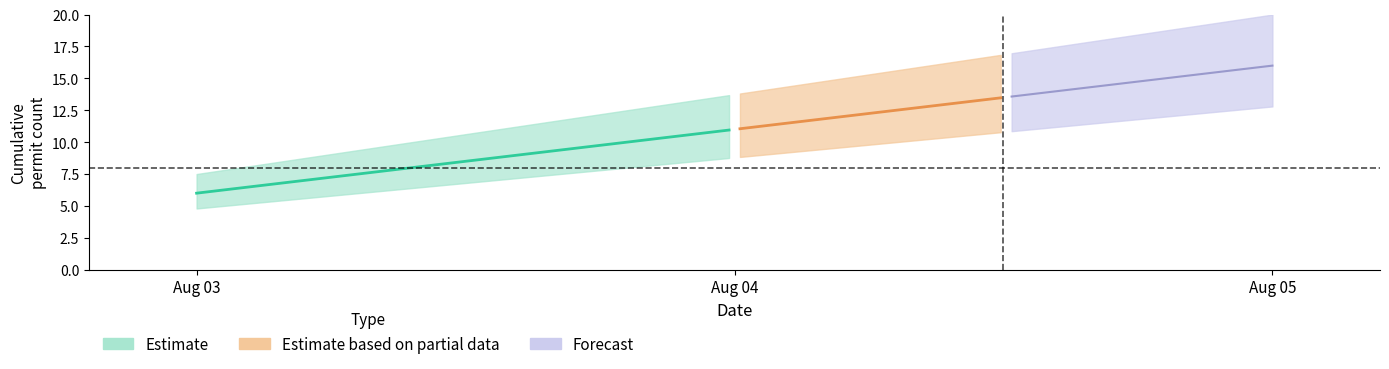

Where is upper_band nearest to the value 1?

2022-08-03